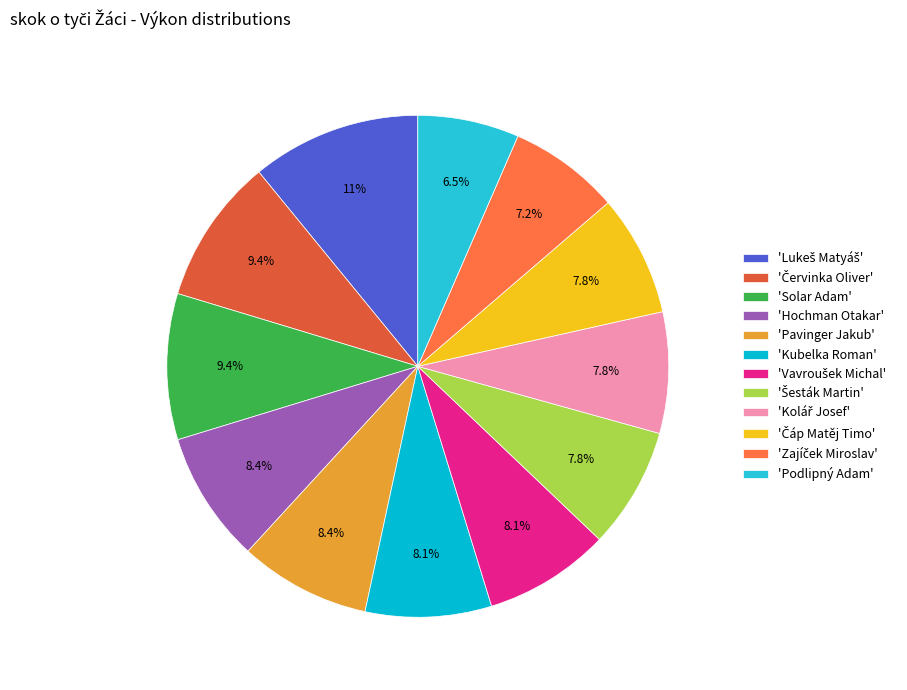

Count the number of slices in the pie.

12